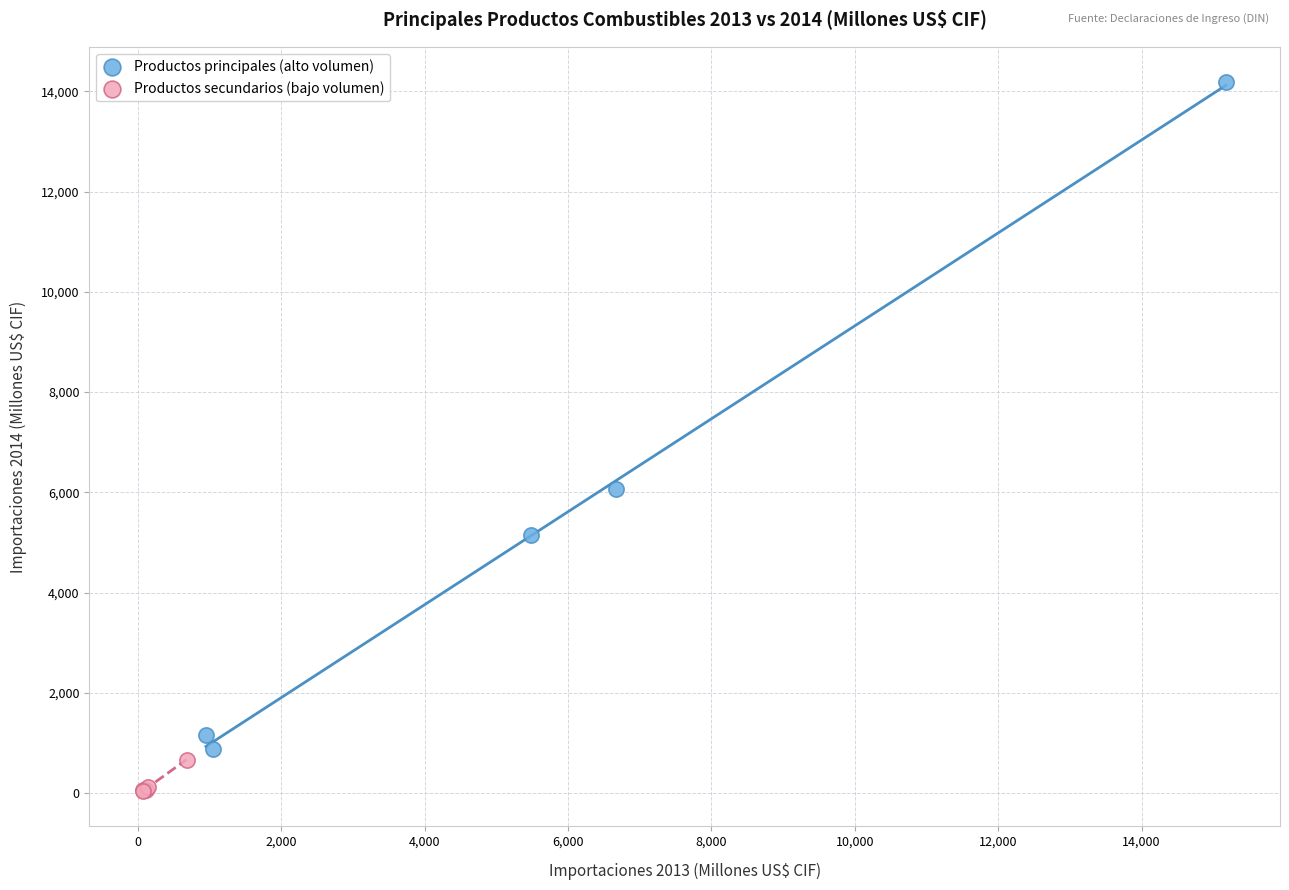

Which series contains the lowest Y value?

Productos secundarios (bajo volumen)